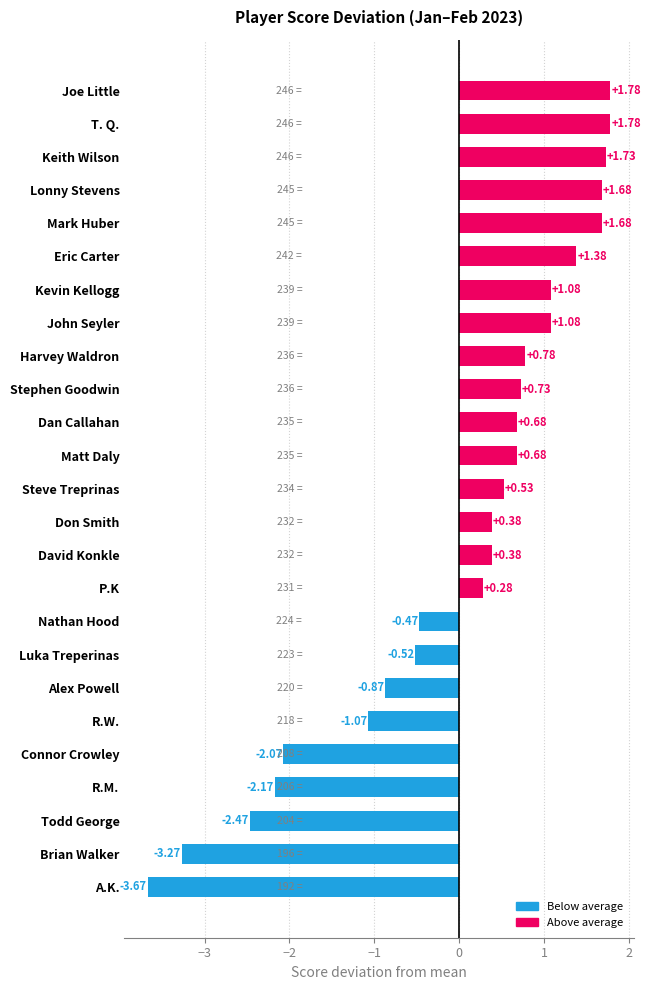

Where is the data nearest to the value 0?

P.K